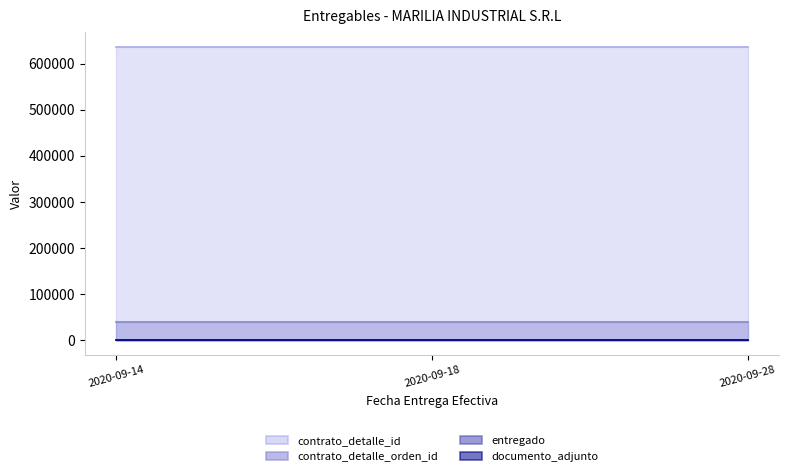

Which series changed the most between 2020-09-18 and 2020-09-28?

contrato_detalle_id (line)